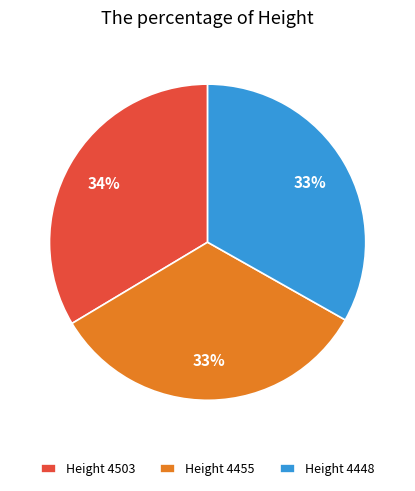

What percentage is the Height 4455 slice, to the nearest percent?

33%